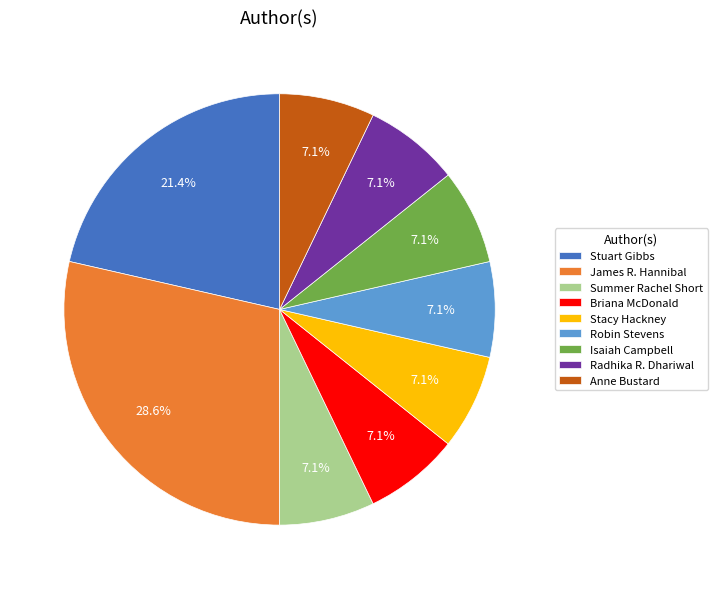

To the nearest percent, what is the combined percentage of Anne Bustard and Briana McDonald?

14%